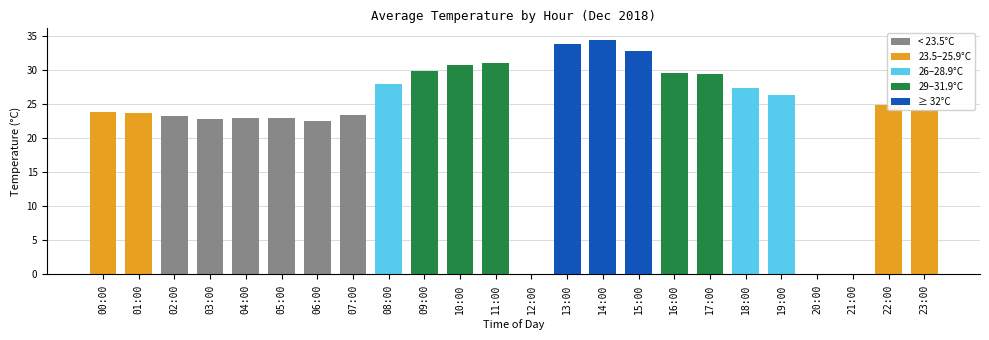

The value at 19:00 is 26.4. True or false?

True